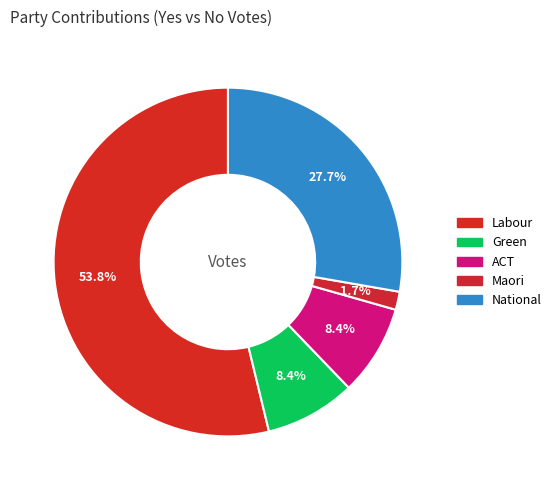

How many slices are in this pie chart?

5